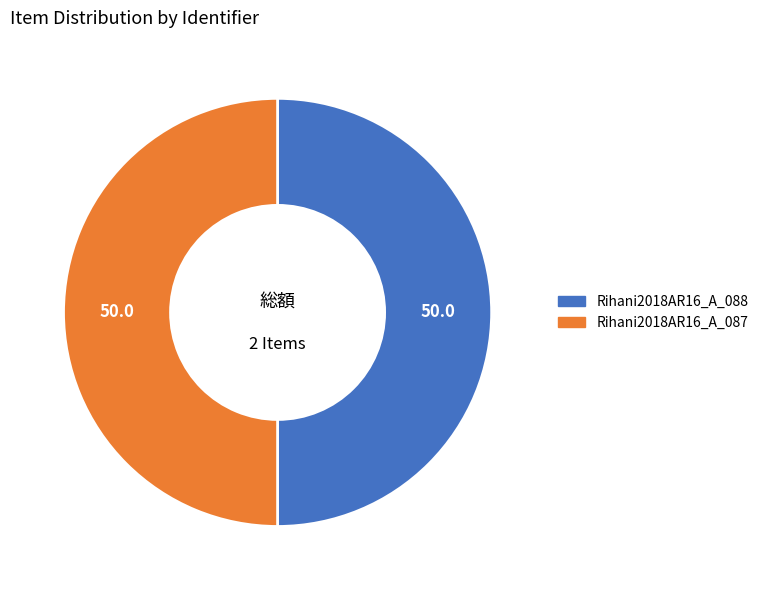

Approximately how many times larger is the value at Rihani2018AR16_A_088 compared to Rihani2018AR16_A_087?

1.0